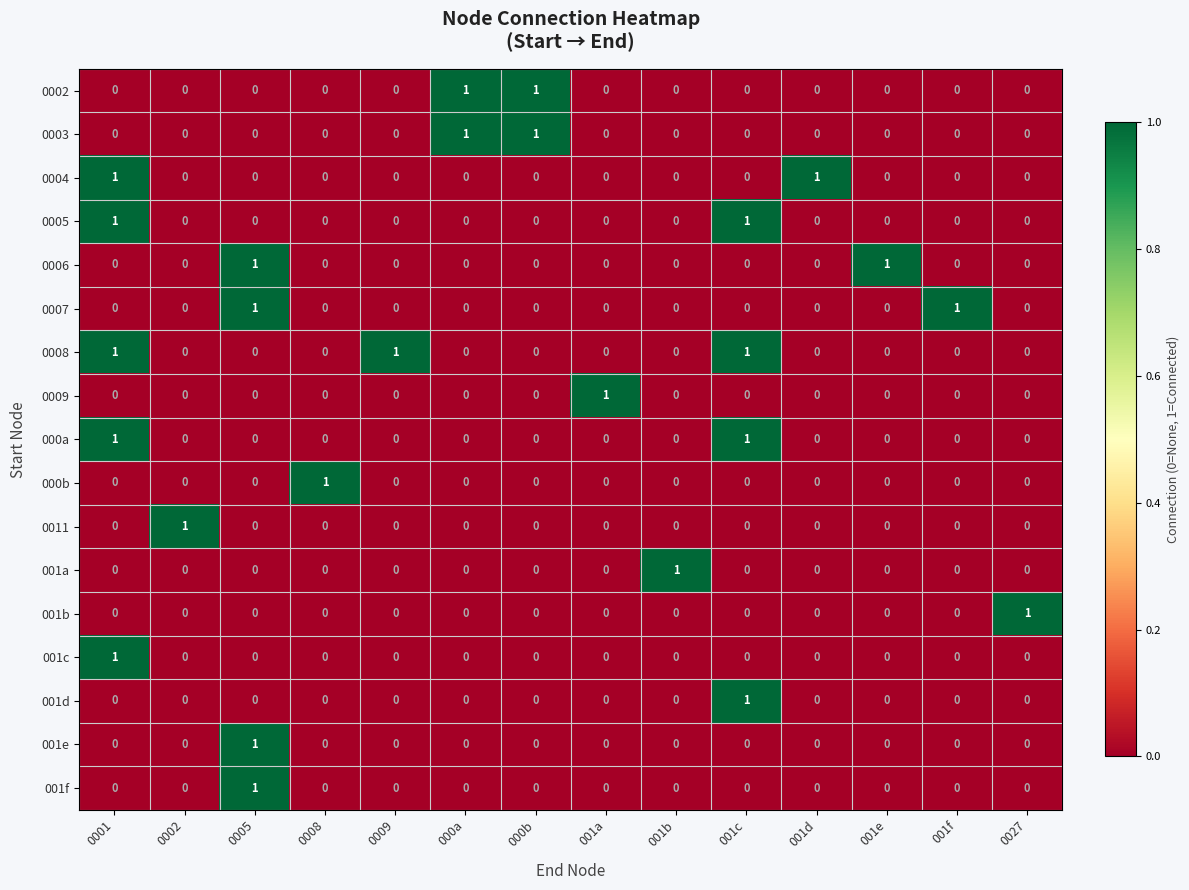

Count the 001f values in the range 0 to 1.

14